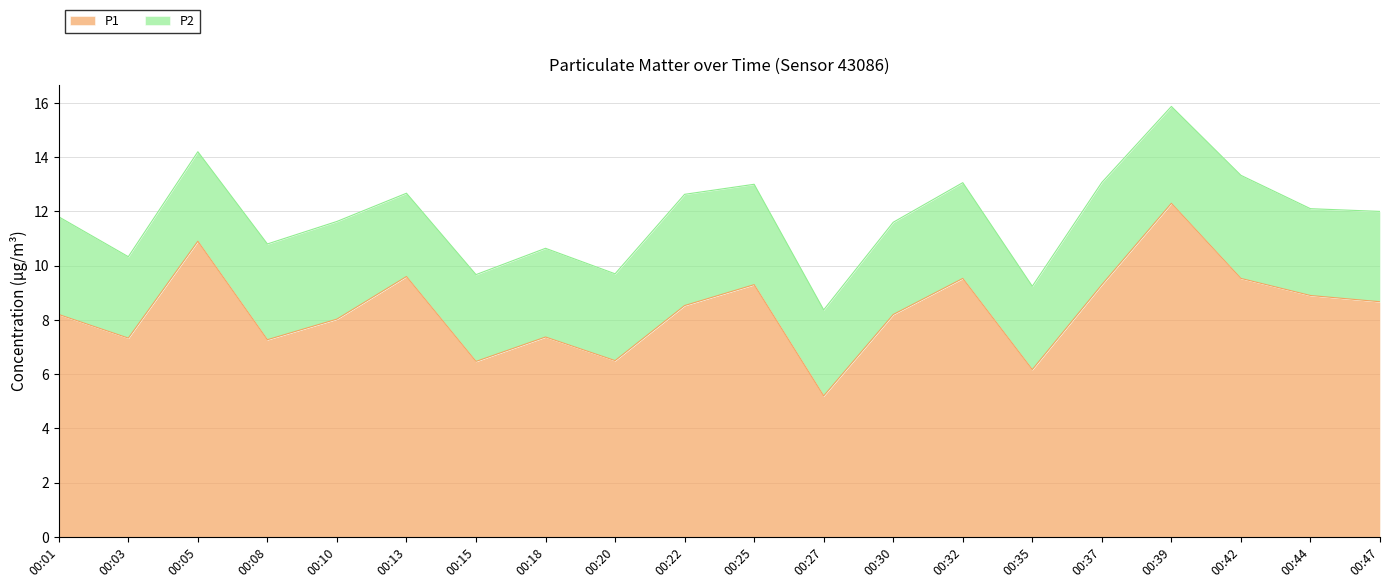

List the labels in order of value, largest first.

00:39, 00:05, 00:13, 00:32, 00:42, 00:25, 00:37, 00:44, 00:47, 00:22, 00:01, 00:30, 00:10, 00:18, 00:03, 00:08, 00:20, 00:15, 00:35, 00:27